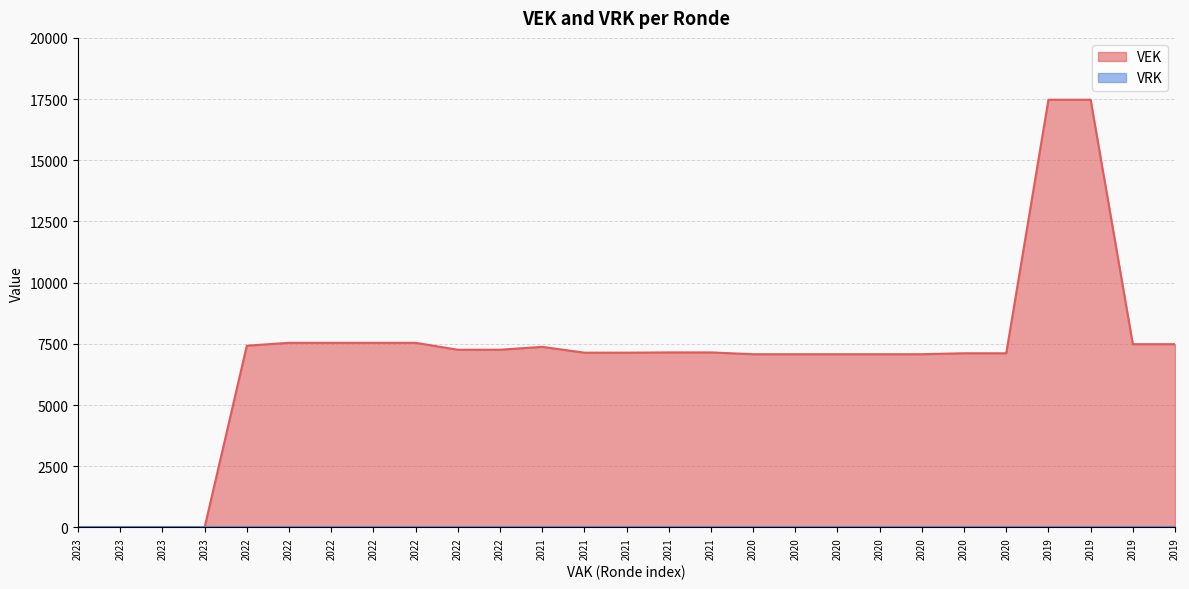

What position from the left is 2023 1ste aanpassing goedgekeurd?

1